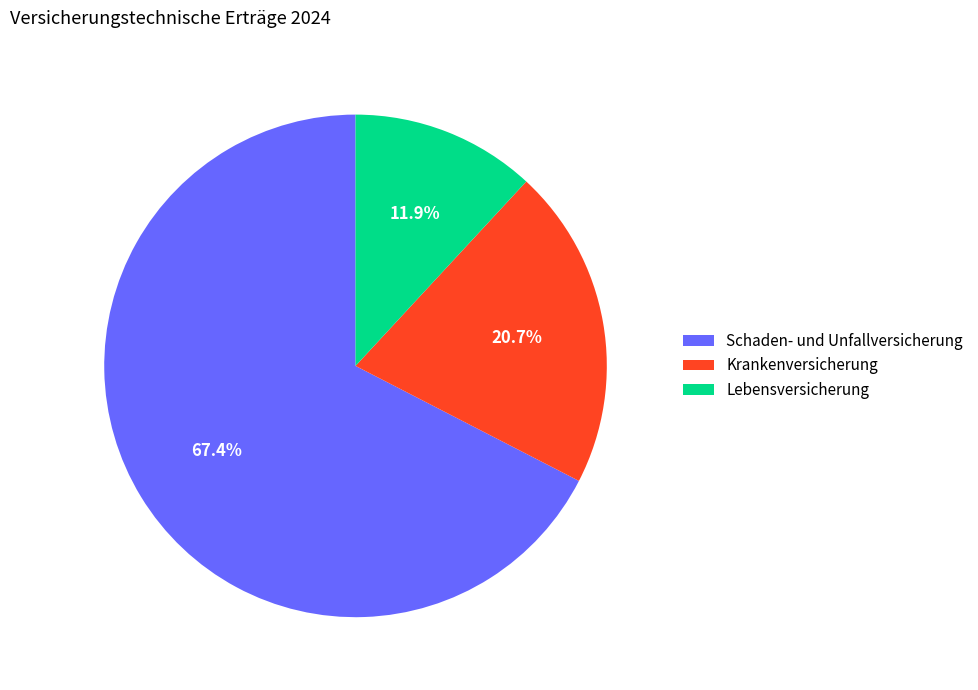

Which slice is the largest?

Schaden- und Unfallversicherung